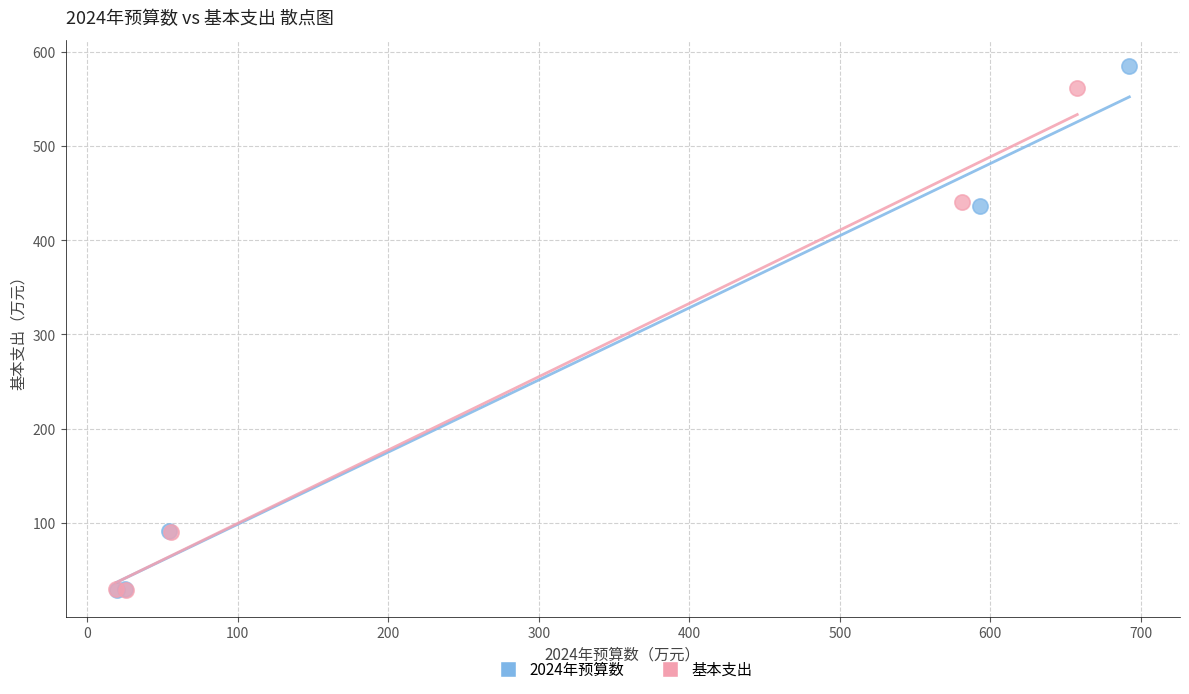

What are all the series names shown in the legend?

2024年预算数, 基本支出